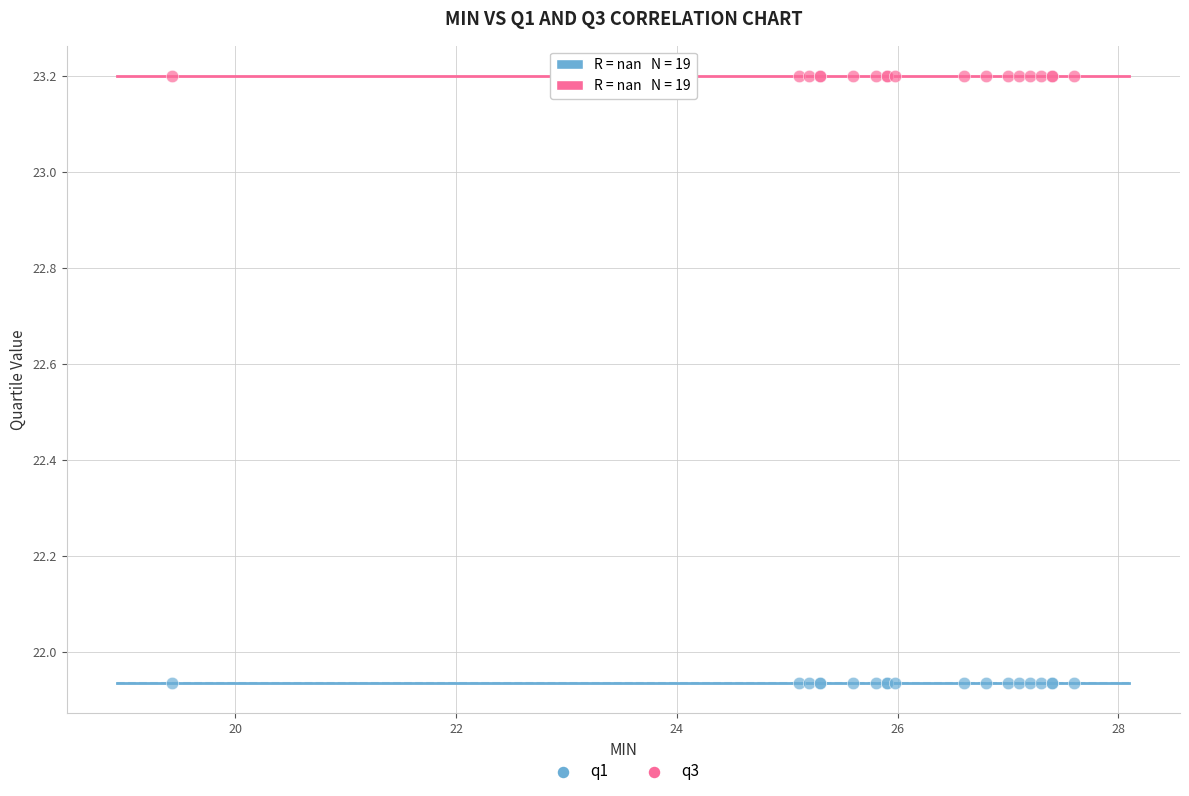

Which series reaches the minimum Y coordinate?

q1